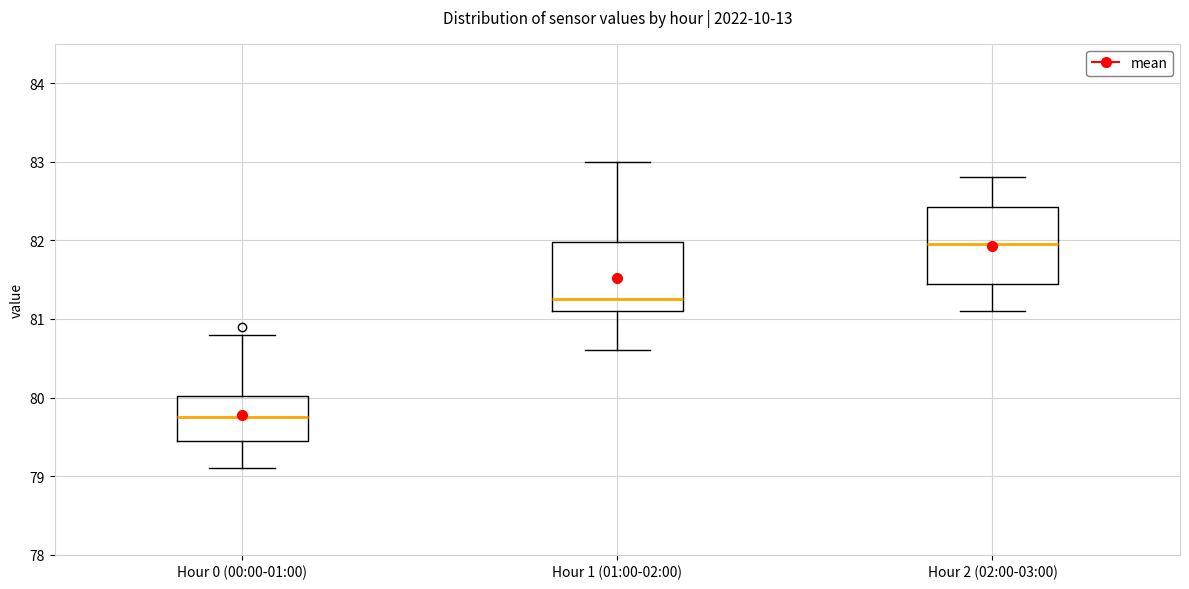

Reading left to right, transcribe this box plot: for each box, give where its median line is, the range the box spans, and where its two whiskers end, as read against the y-axis. The values are not printed on the chart, so give them approximately, as read against the axis.

Hour 0 (00:00-01:00): median 79.8, box 79.5 to 80.0, whiskers 79.1 to 80.8
Hour 1 (01:00-02:00): median 81.3, box 81.1 to 82.0, whiskers 80.6 to 83.0
Hour 2 (02:00-03:00): median 82.0, box 81.5 to 82.4, whiskers 81.1 to 82.8